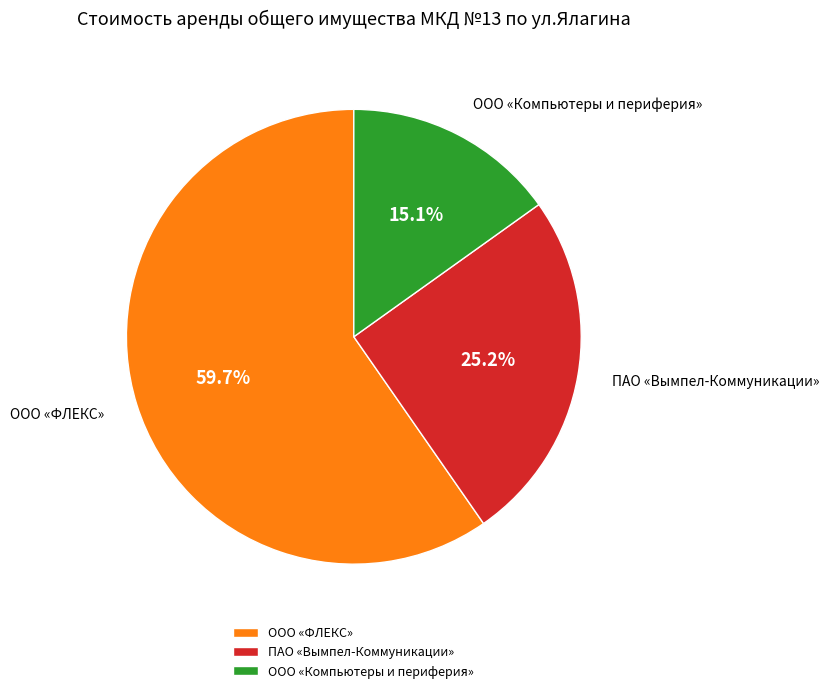

To the nearest percent, what is the difference between the ООО «Компьютеры и периферия» and ПАО «Вымпел-Коммуникации» slice percentages?

10%